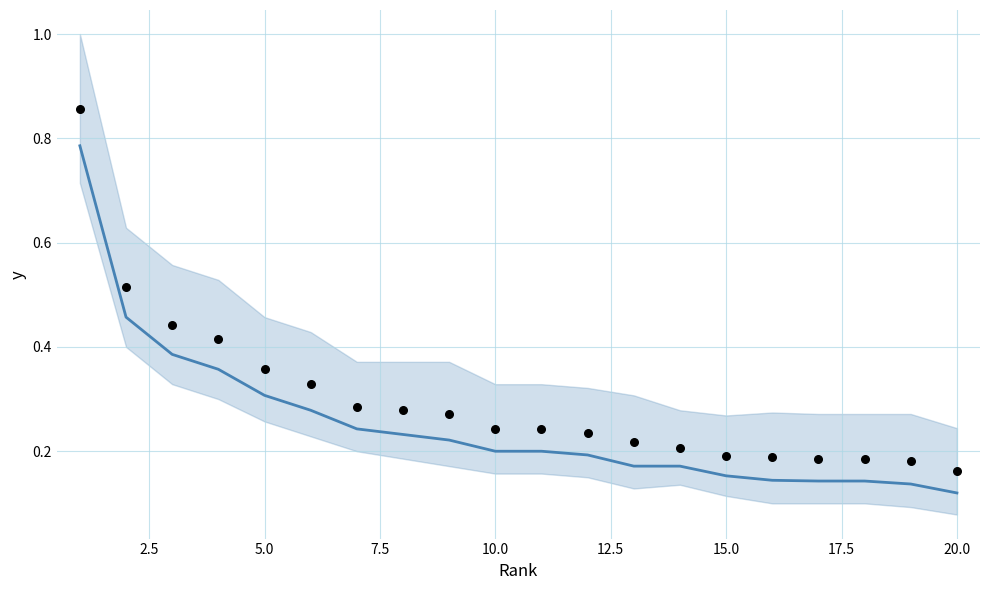

Which series has the largest total across all categories?

actual points